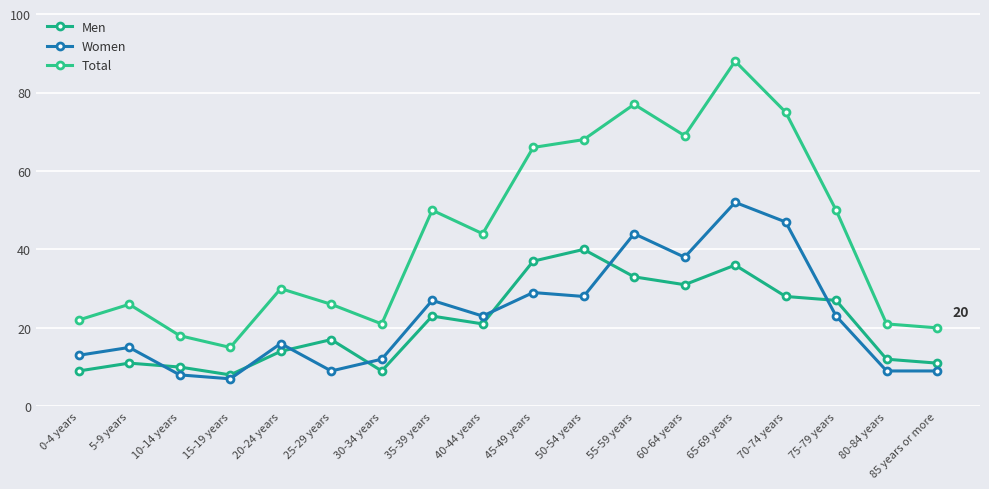

Where does the Total series first go above 44?

35-39 years